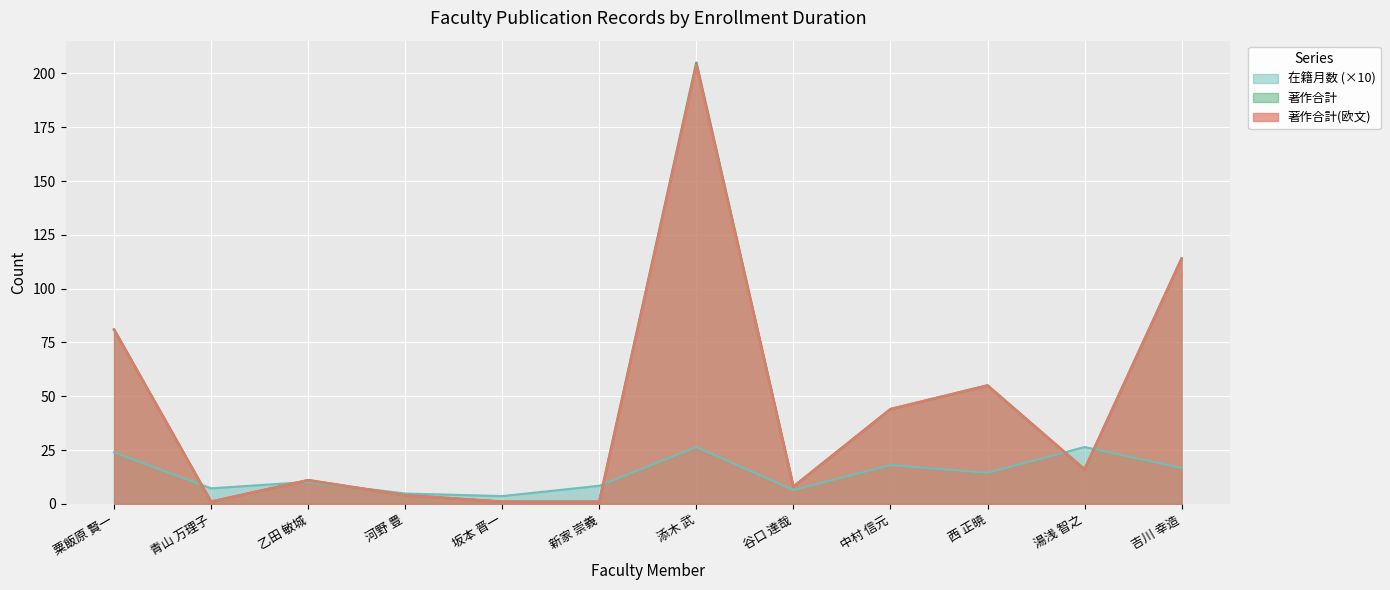

True or false: 著作合計 has a value of 55.0 at 西 正暁.

True